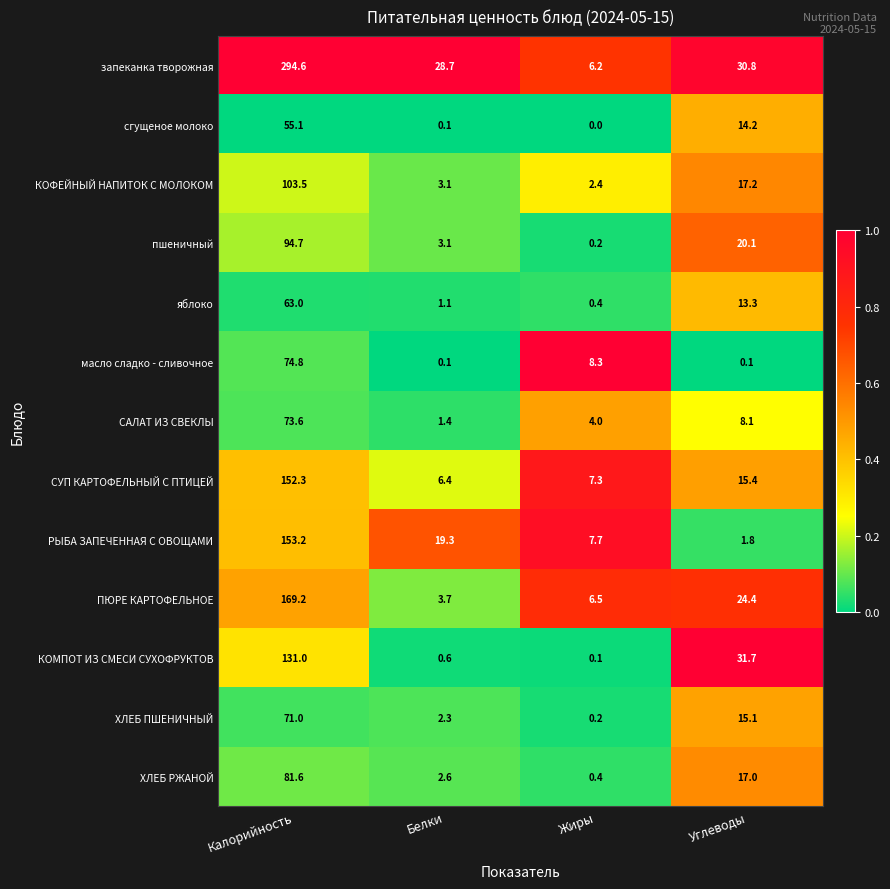

What is the difference between the second highest and minimum values in the РЫБА ЗАПЕЧЕННАЯ С ОВОЩАМИ series?

17.5